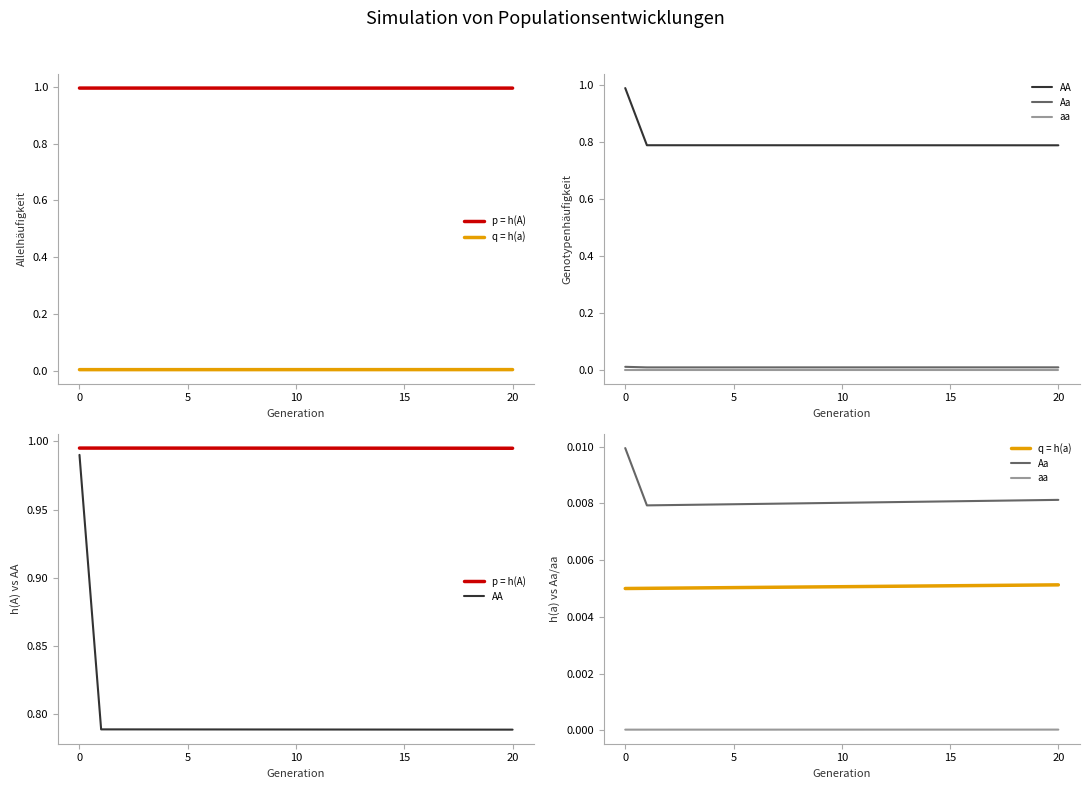

What is the greatest value displayed?

1.0